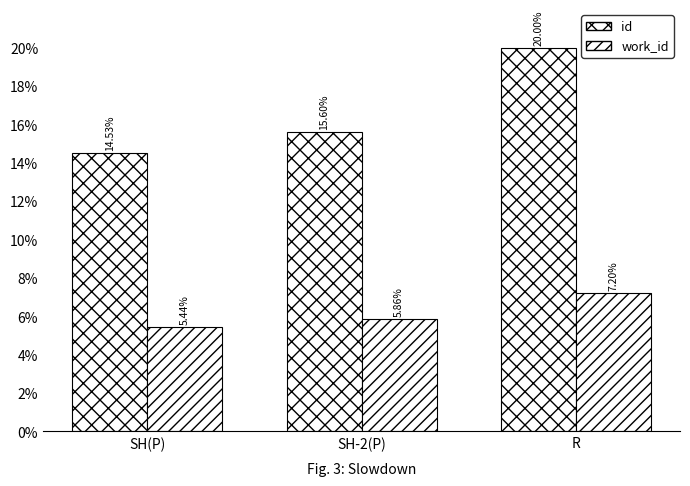

How many groups of bars are there?

3